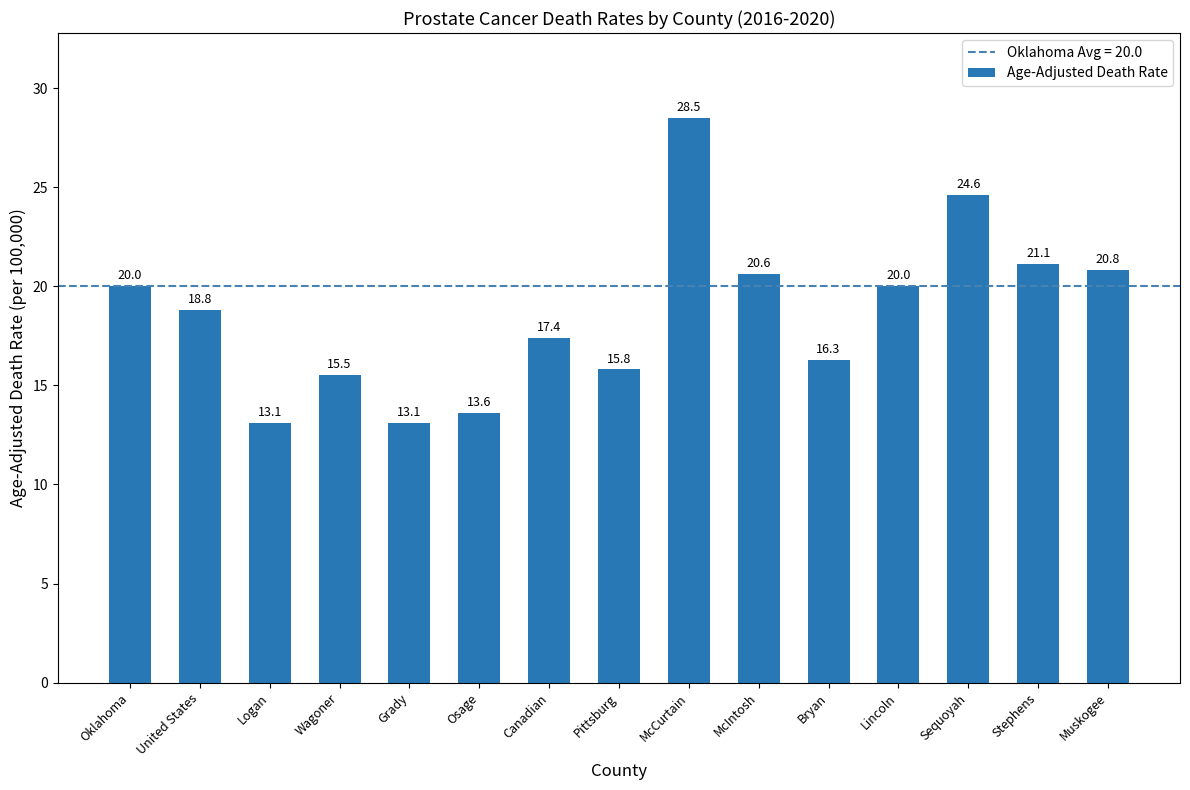

At which label does the data first exceed 18?

Oklahoma